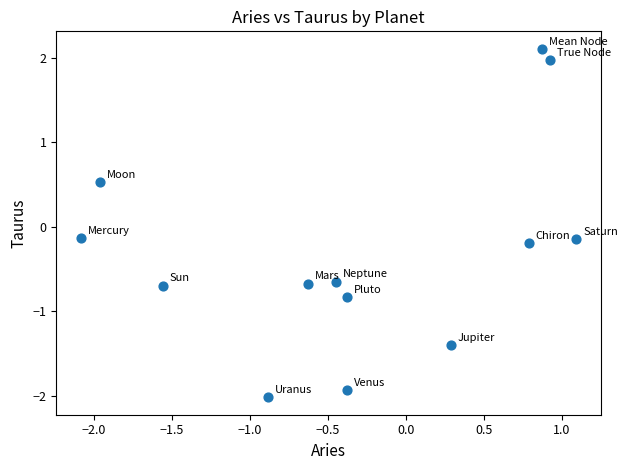

What is the range of X values (max minus min)?

3.2